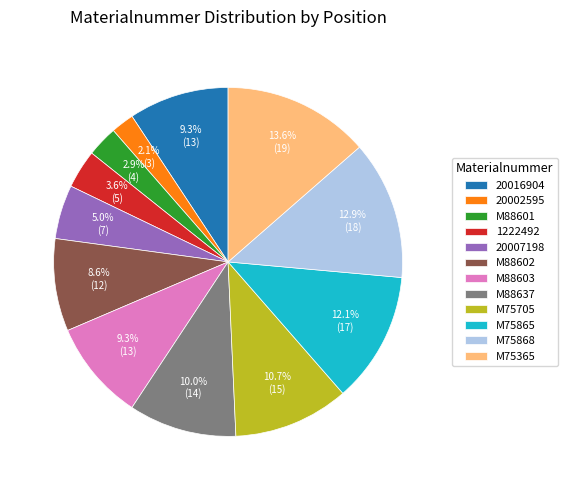

Is 1222492 the majority of the pie?

No